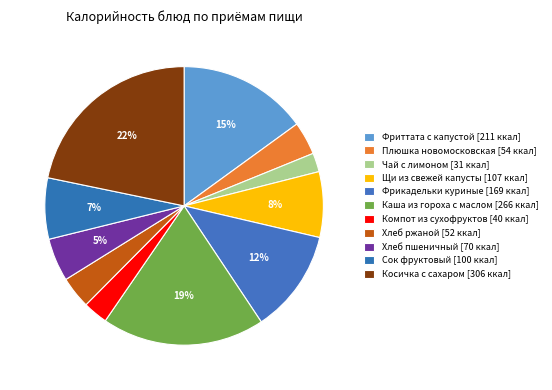

How many slices are in this pie chart?

11